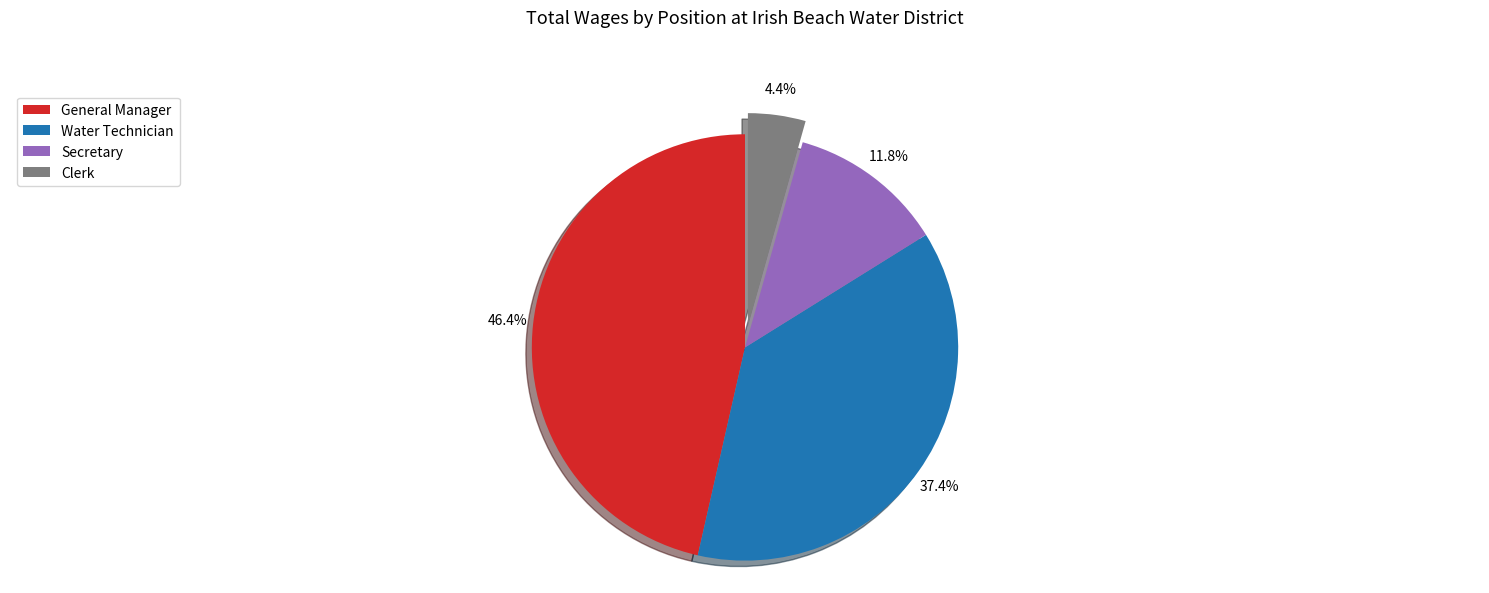

What percentage is the General Manager slice, to the nearest percent?

46%